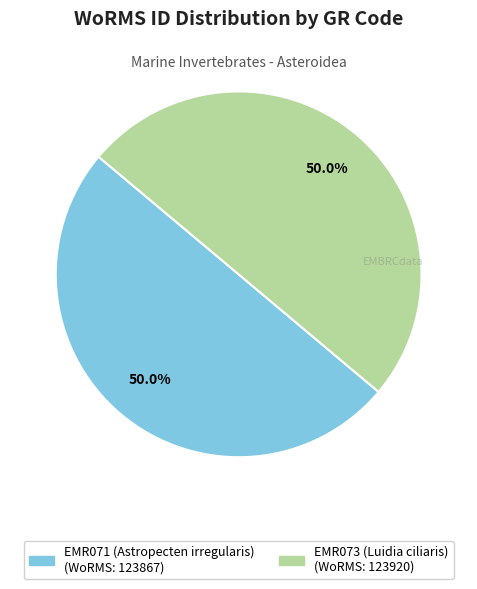

What is the ratio of the value at EMR071 (Astropecten irregularis) to the value at EMR073 (Luidia ciliaris)?

1.0